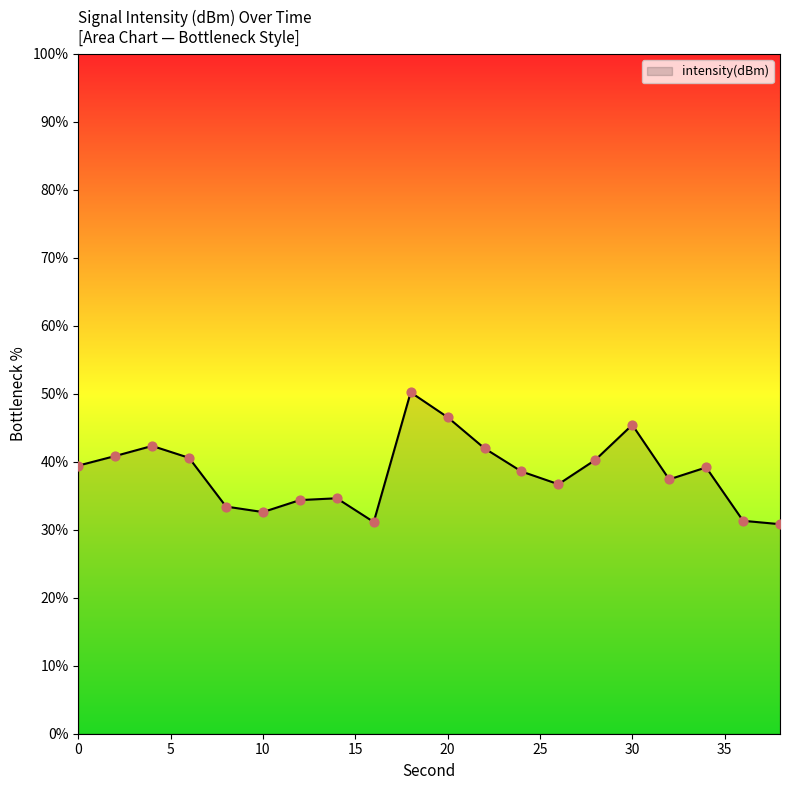

What is the difference between the maximum and minimum values?

19.4